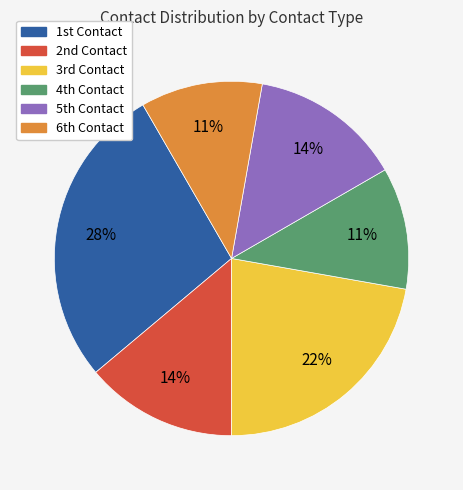

To the nearest percent, what is the difference between the largest and smallest slice percentages?

17%